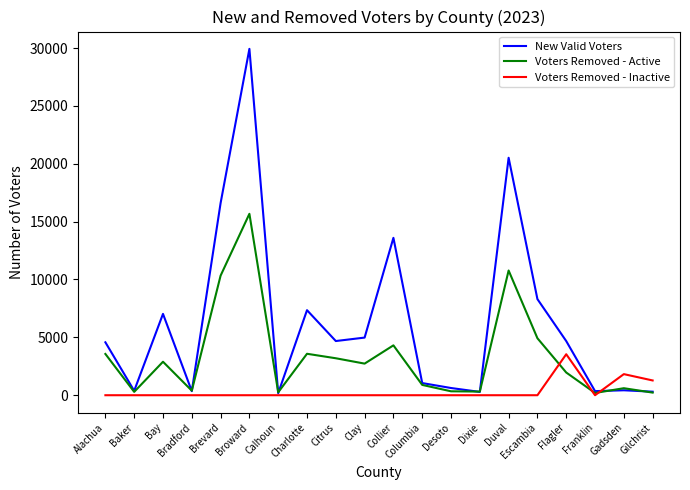

At which category does New Valid Voters reach its first local valley?

Baker